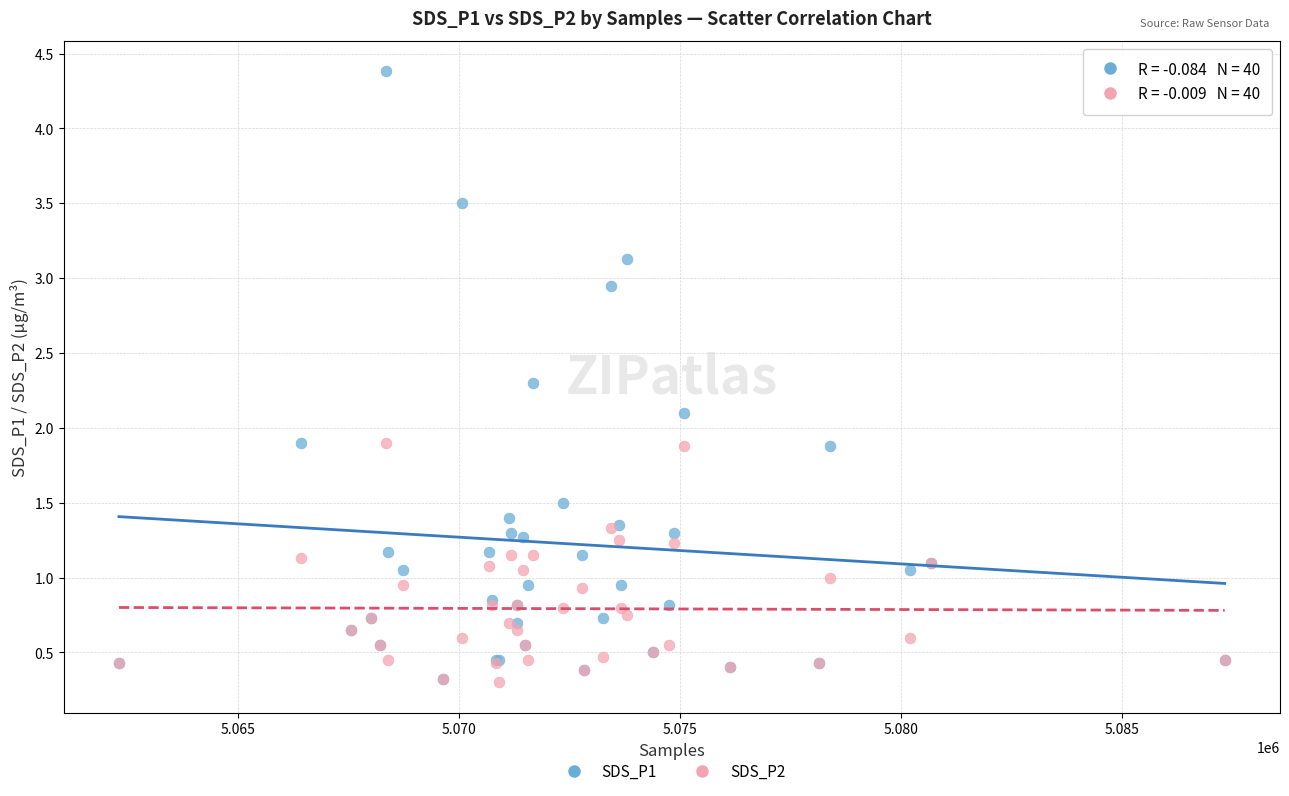

Which series contains the highest Y value?

SDS_P1